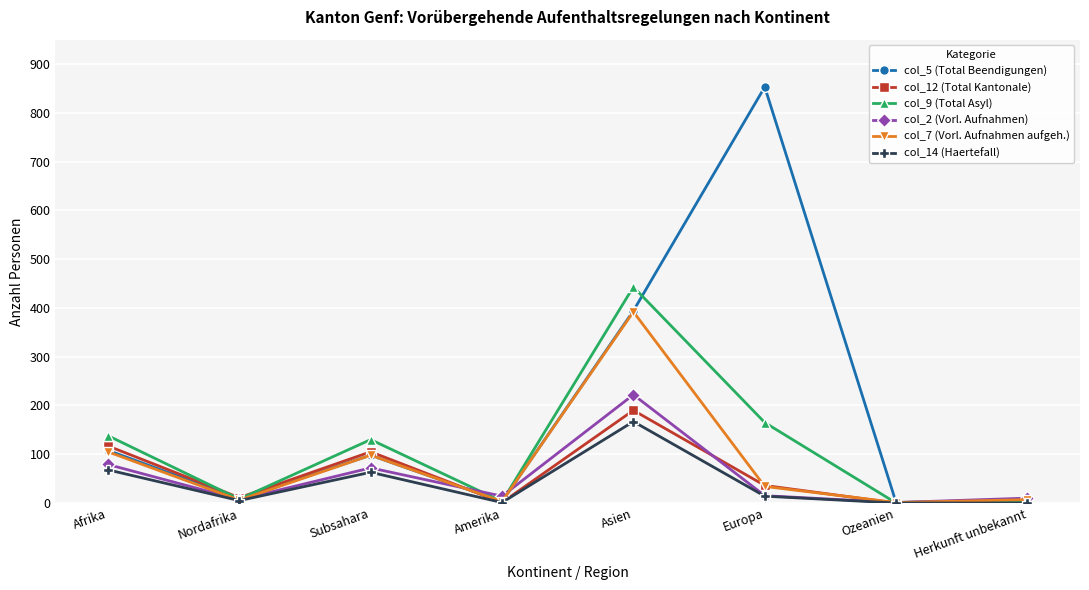

How many data points does each series have?

8